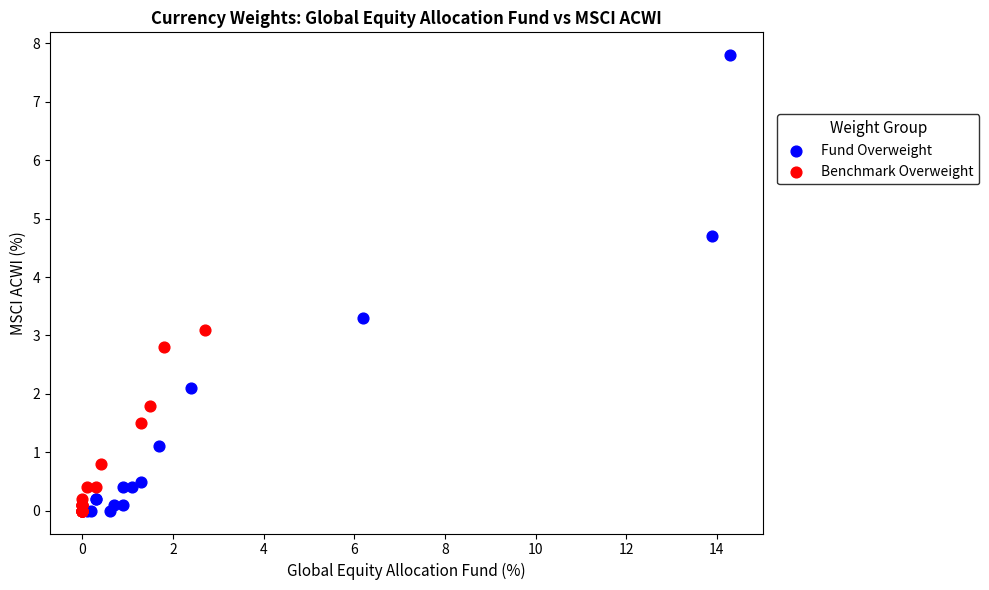

Which series has the widest spread of Y values?

Fund Overweight